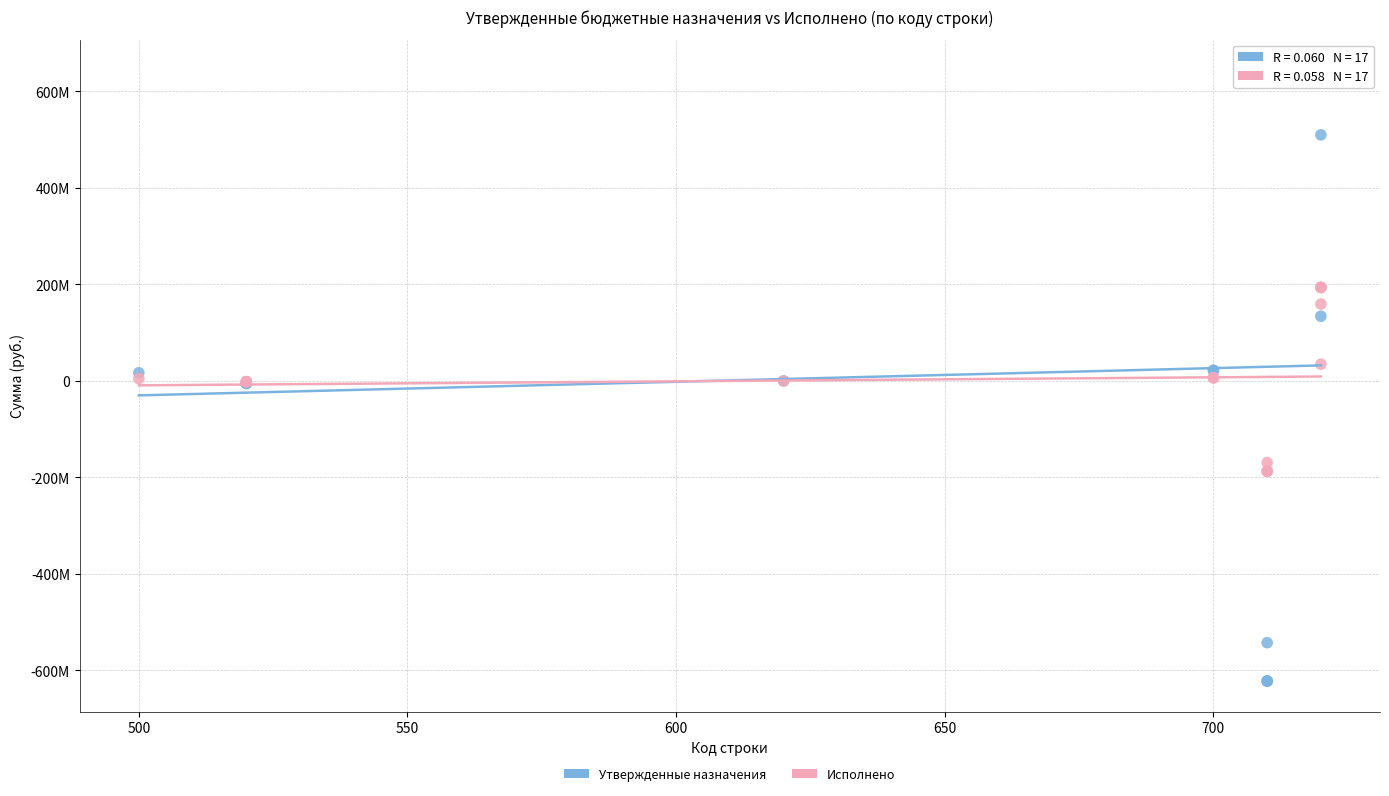

What are all the series names shown in the legend?

Утвержденные назначения, Исполнено